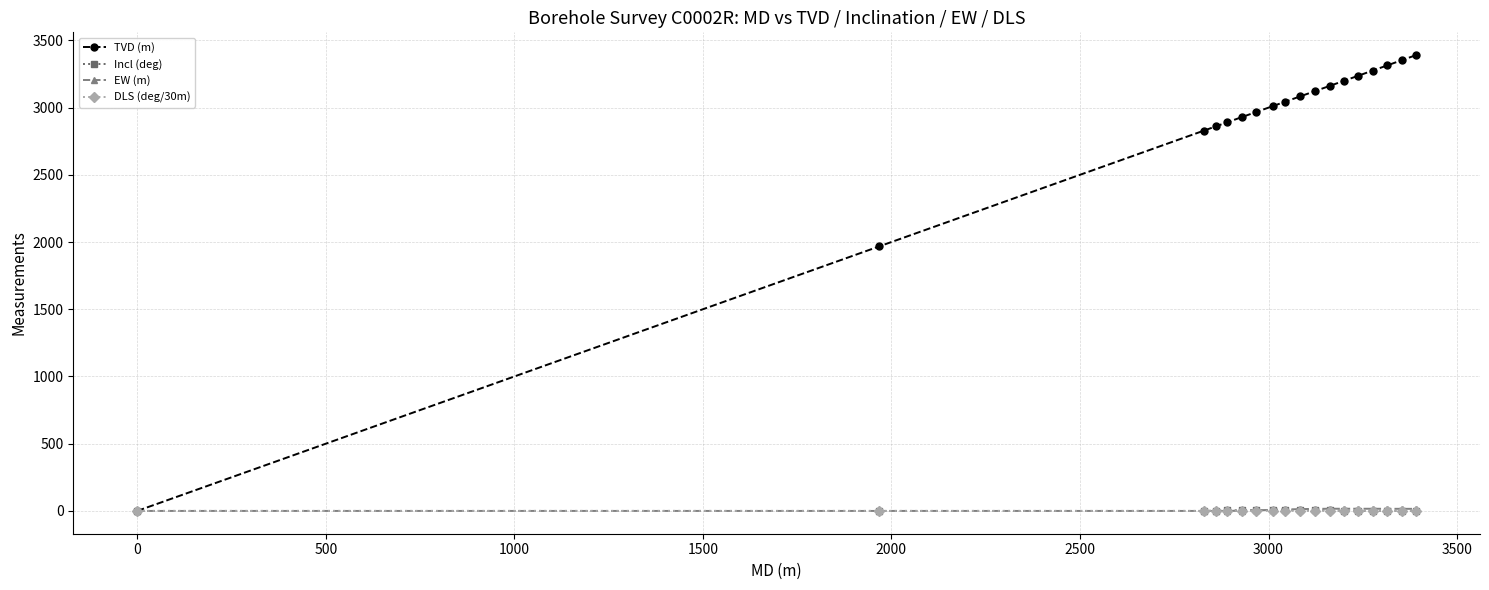

How many values in the DLS (deg/30m) series exceed 1?

9